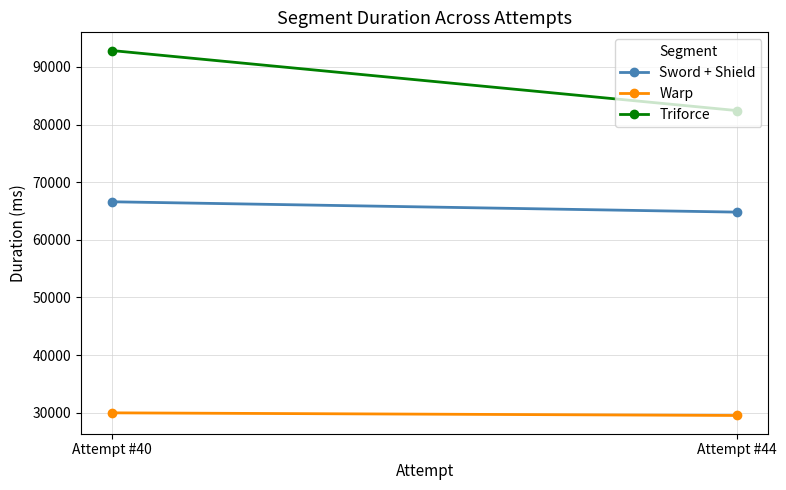

Reading right to left, list all the values displayed in this chart.

Sword + Shield: Attempt #44=64804	Attempt #40=66599
Warp: Attempt #44=29515	Attempt #40=29972
Triforce: Attempt #44=82423	Attempt #40=92838